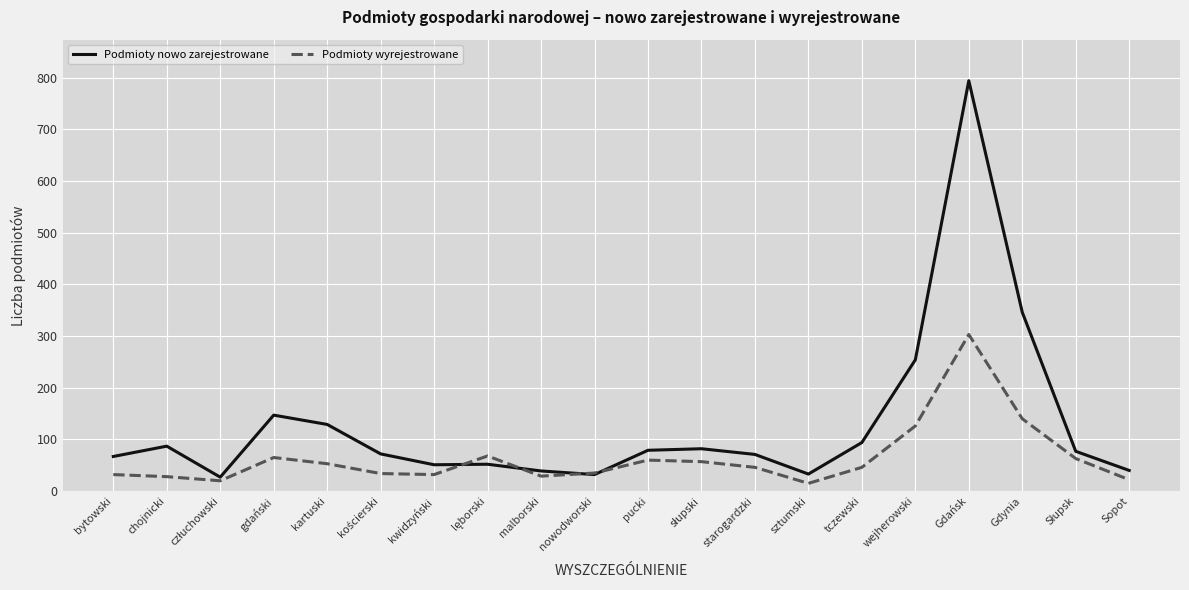

What is the difference between the Podmioty wyrejestrowane values at tczewski and nowodworski?

11